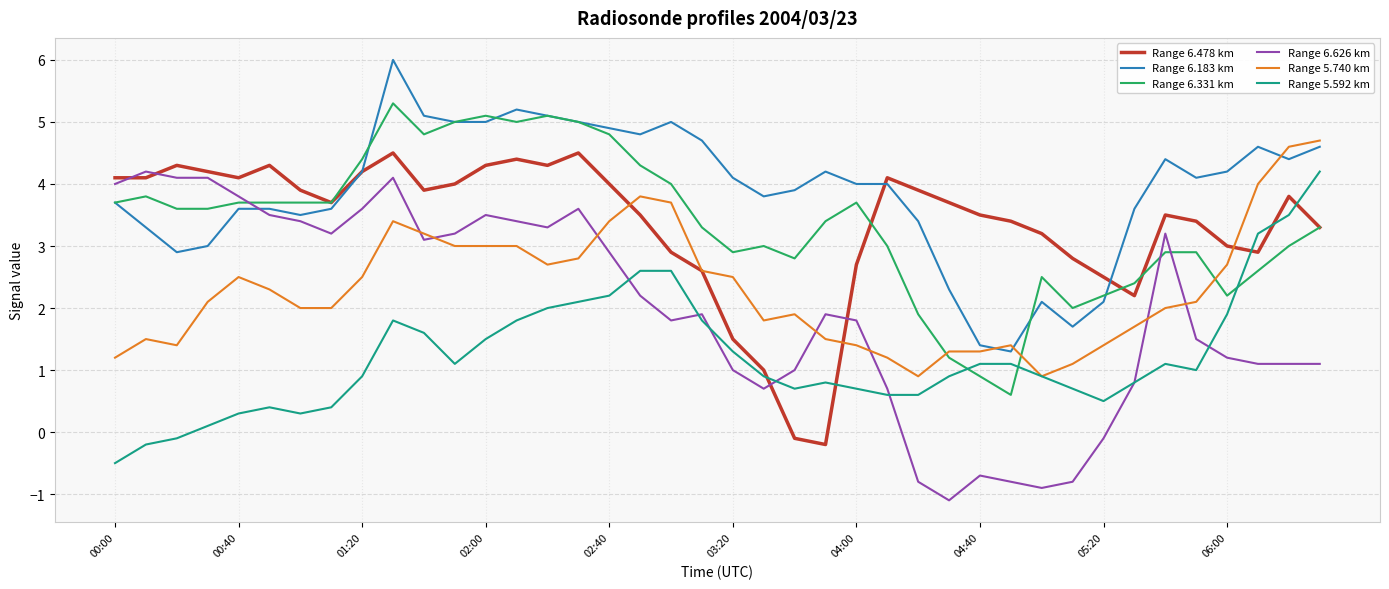

True or false: Range 6.626 km and Range 6.478 km cross at least once.

True